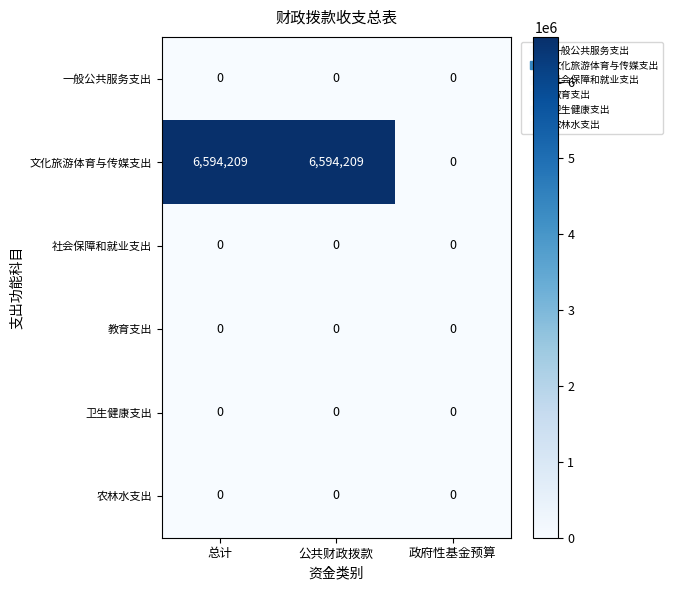

Reading right to left, what are all the values shown in this chart?

一般公共服务支出: 政府性基金预算=0	公共财政拨款=0	总计=0
文化旅游体育与传媒支出: 政府性基金预算=0	公共财政拨款=6594209	总计=6594209
社会保障和就业支出: 政府性基金预算=0	公共财政拨款=0	总计=0
教育支出: 政府性基金预算=0	公共财政拨款=0	总计=0
卫生健康支出: 政府性基金预算=0	公共财政拨款=0	总计=0
农林水支出: 政府性基金预算=0	公共财政拨款=0	总计=0